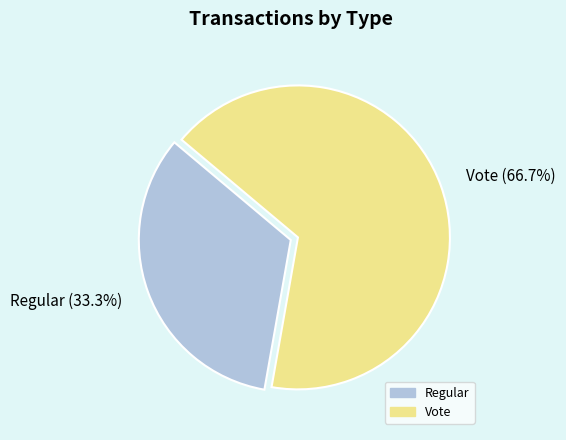

The Regular slice represents 48% of the pie. True or false?

False